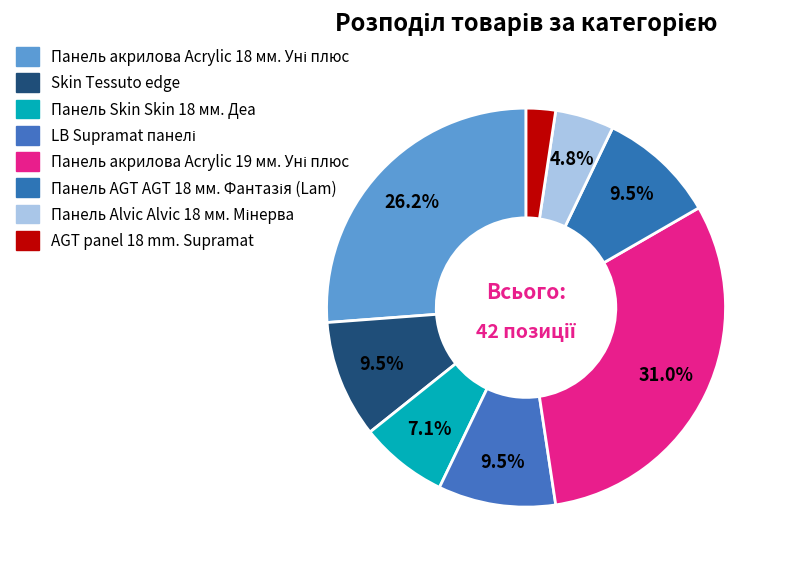

To the nearest percent, what is the average slice percentage?

12%